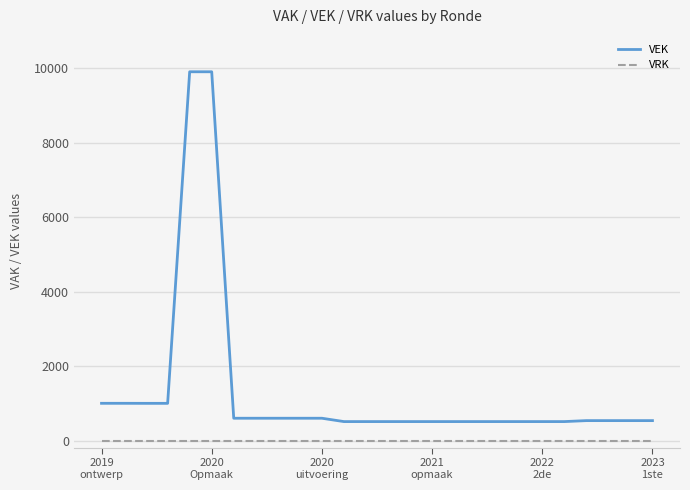

List the series in order of their peak value, lowest first.

VRK, VEK